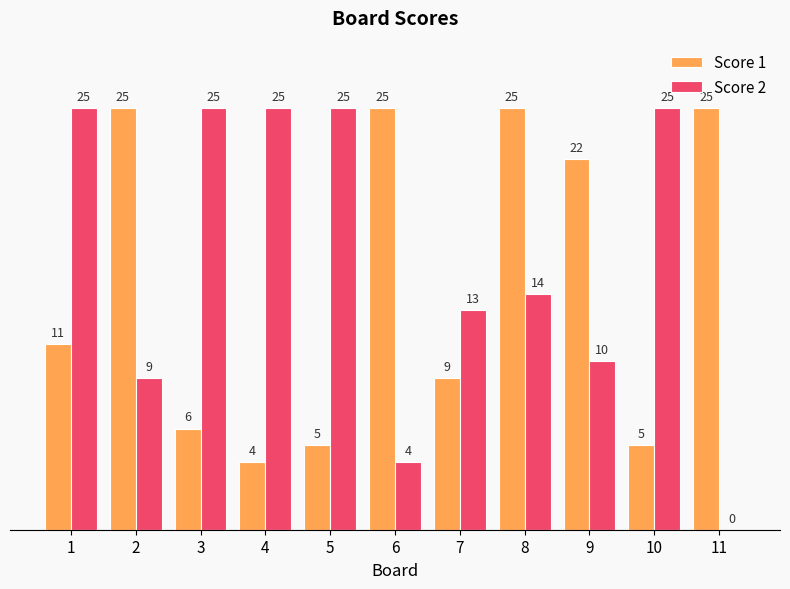

Which series has the largest total across all categories?

Score 2